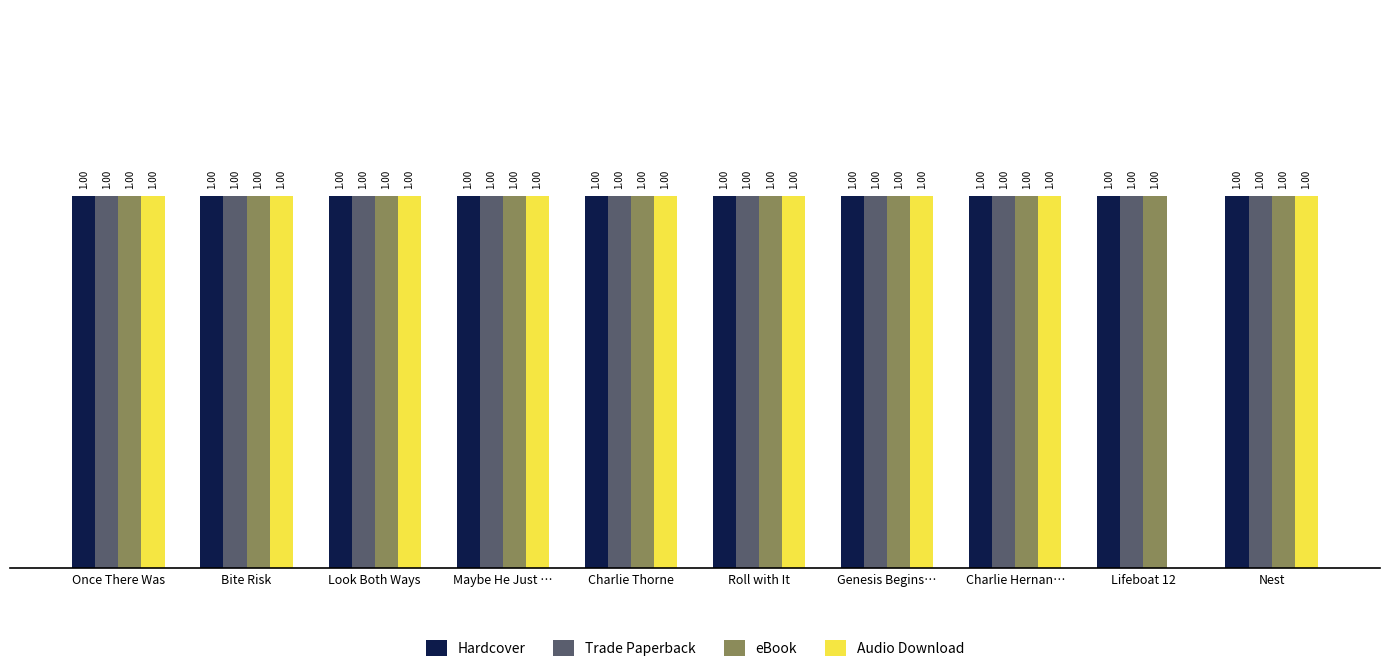

What value does the Audio Download series have at Genesis Begins…?

1